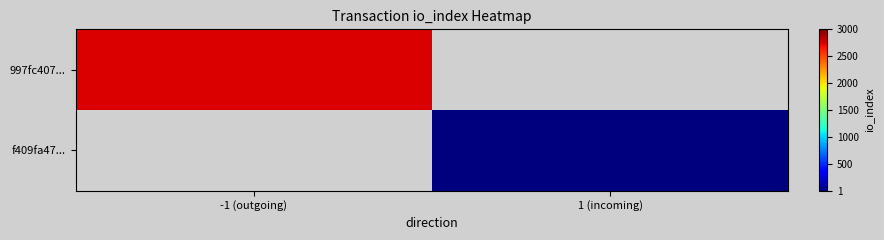

At which category does the chart reach its peak across all series?

-1 (outgoing)